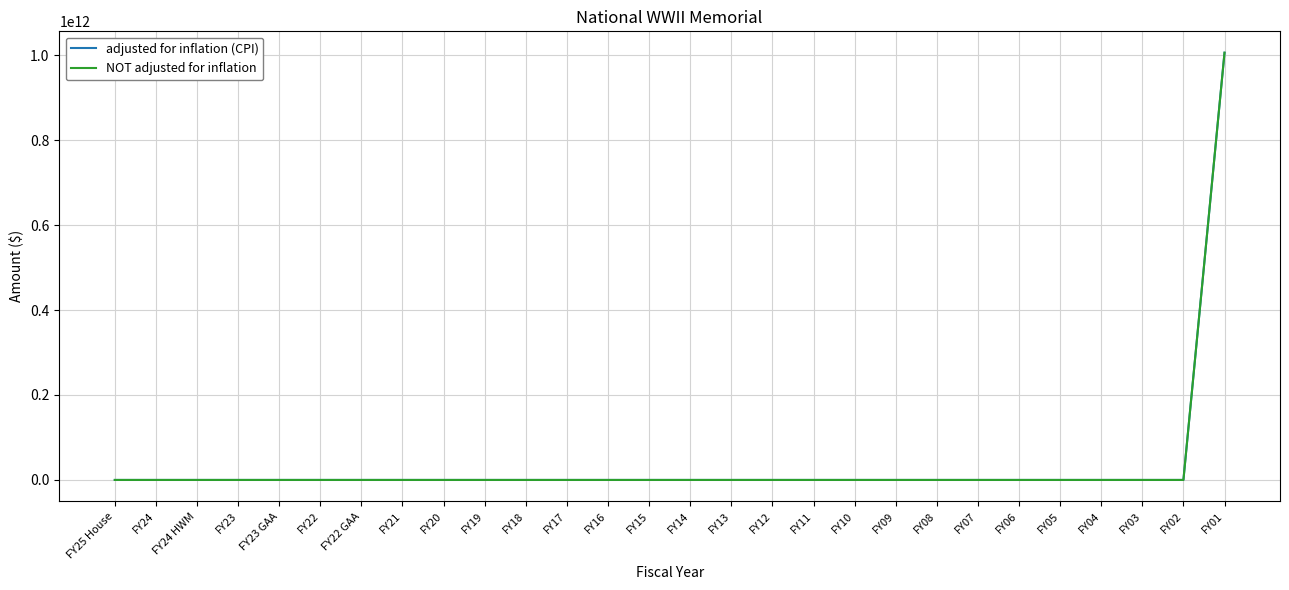

Is this an area chart (filled region under the line)?

No